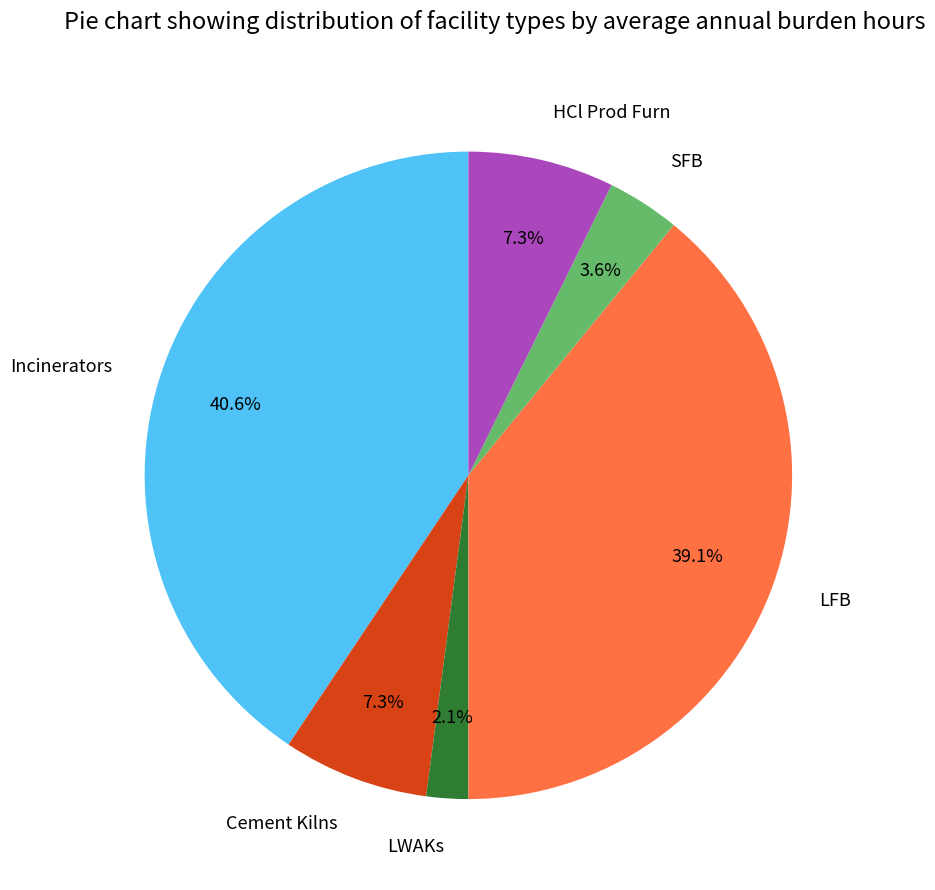

What is the ratio of the value at LFB to the value at Cement Kilns?

5.4